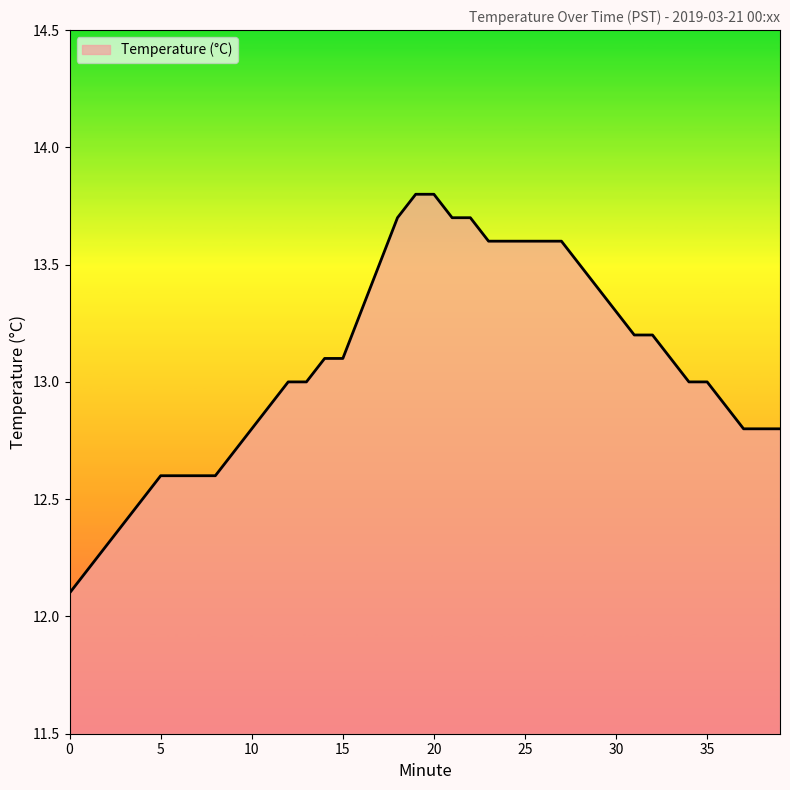

What is the difference between the maximum and minimum values?

1.7